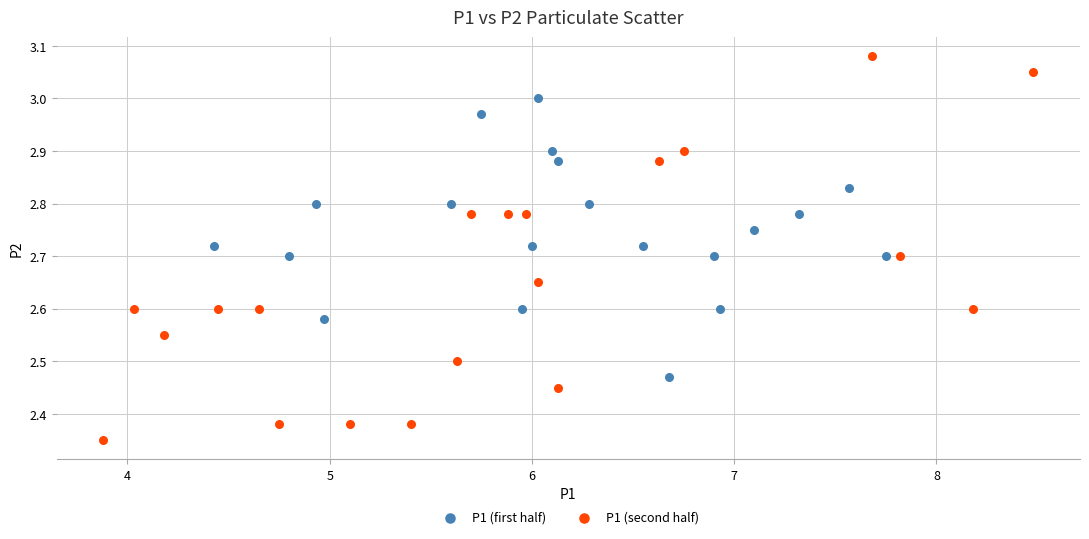

Which series contains the lowest Y value?

P1 (second half)